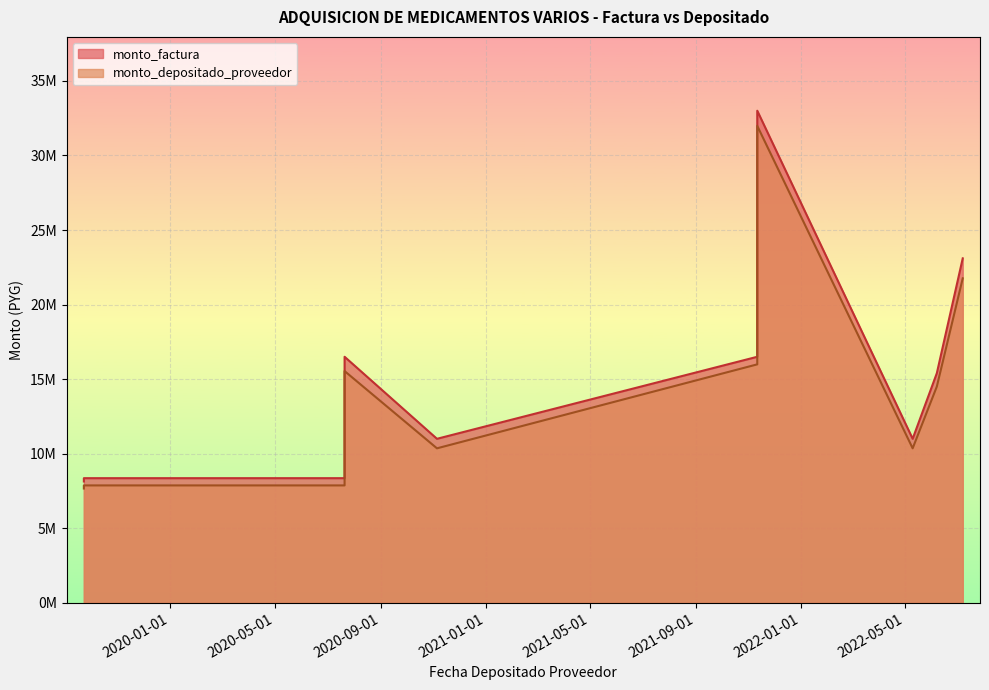

Reading left to right, list all the values displayed in this chart.

monto_factura: 2019-09-23=8140000	2019-09-23=8360000	2020-07-21=8360000	2020-07-21=13640000	2020-07-21=16500000	2020-11-05=11000000	2021-11-11=16500000	2021-11-11=33000000	2022-05-10=11000000	2022-06-07=15400000	2022-07-07=23100000
monto_depositado_proveedor: 2019-09-23=7667288	2019-09-23=7874512	2020-07-21=7874512	2020-07-21=12847888	2020-07-21=15541800	2020-11-05=10361200	2021-11-11=15991800	2021-11-11=31983600	2022-05-10=10361200	2022-06-07=14505680	2022-07-07=21758520